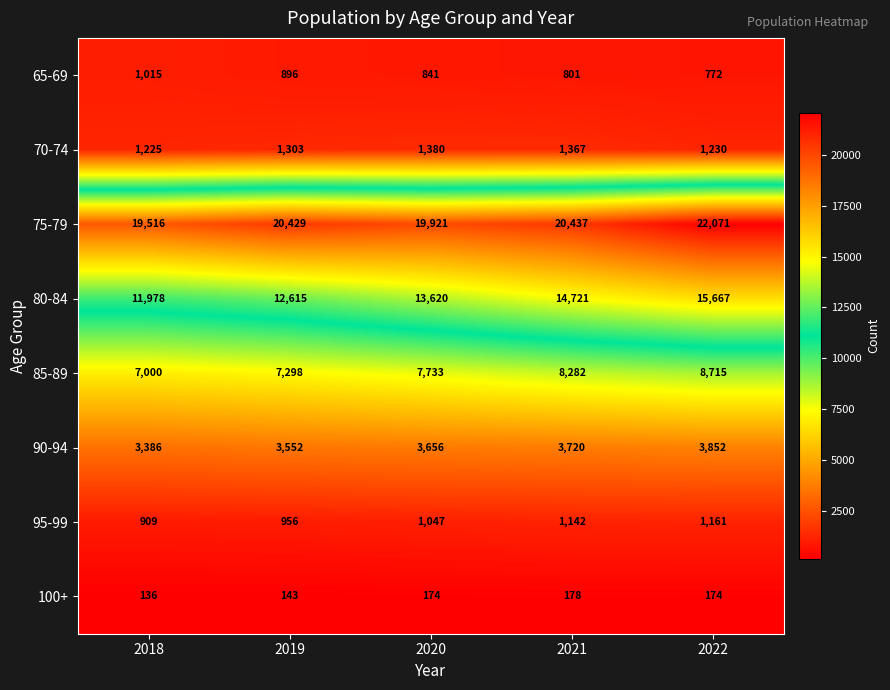

What is the spread (max minus min) of values at 2020?

19747